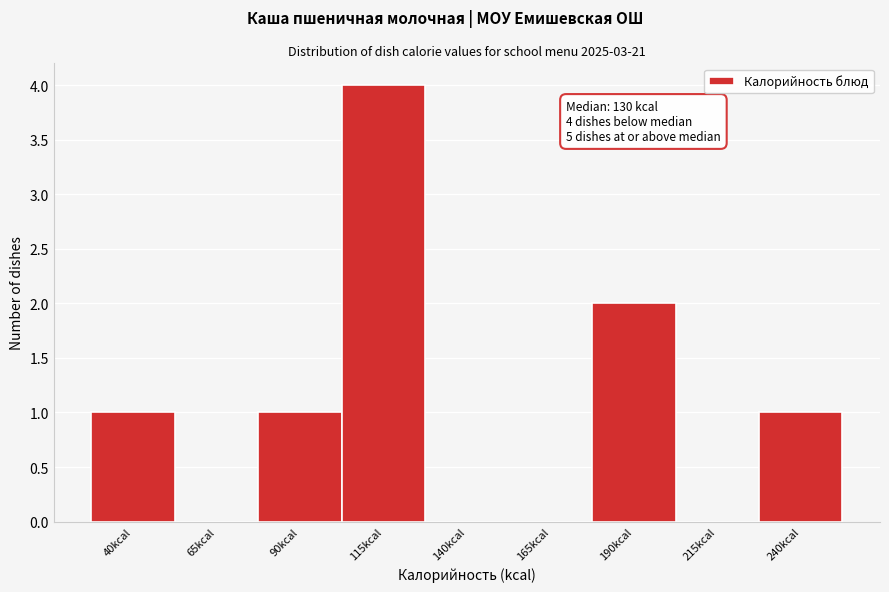

Reading left to right, list all the values displayed in this chart.

40kcal=1	65kcal=0	90kcal=1	115kcal=4	140kcal=0	165kcal=0	190kcal=2	215kcal=0	240kcal=1